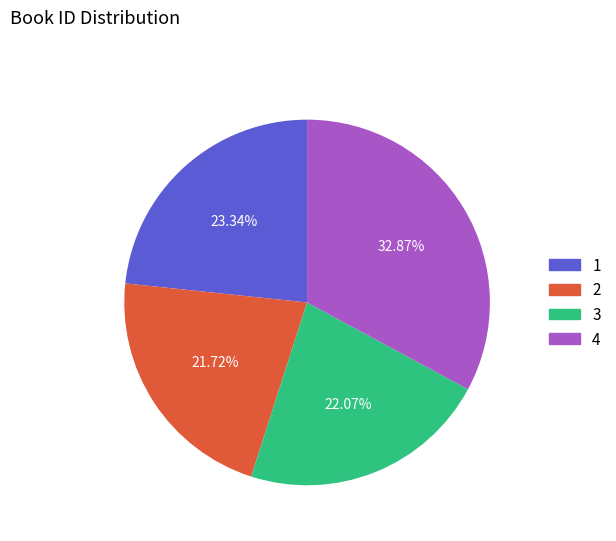

Is there a majority slice in this chart?

No